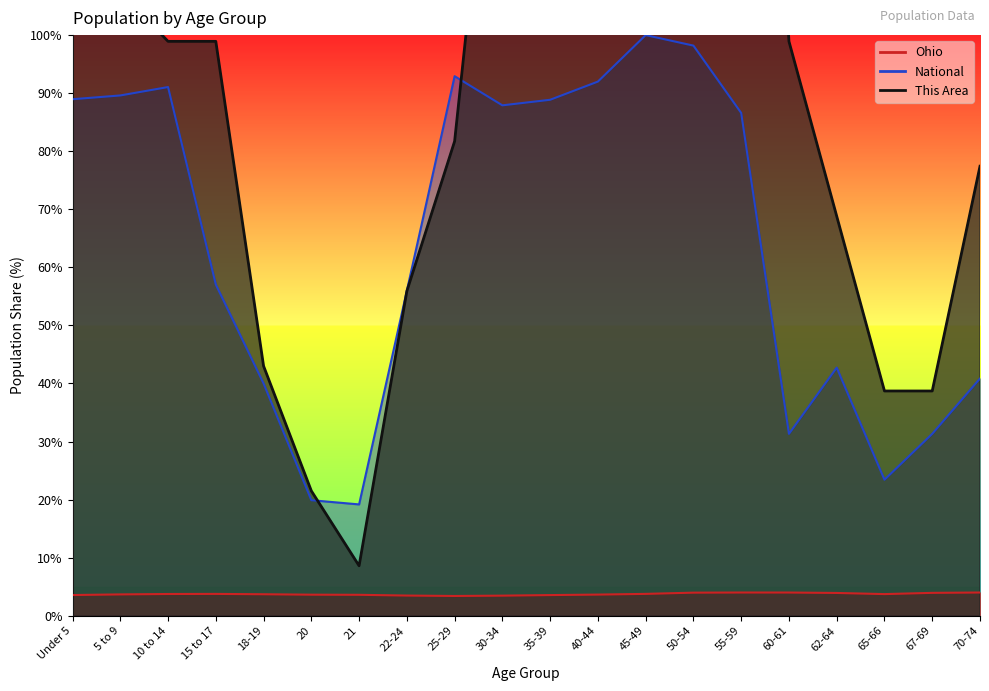

How many interior local valleys does the Ohio series have?

4